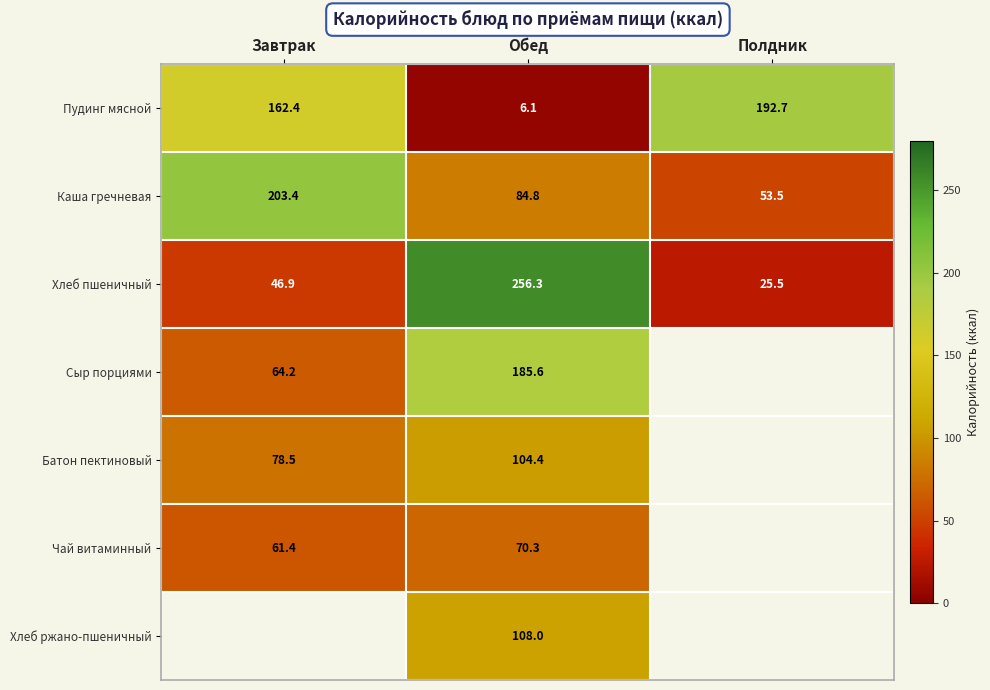

Which has a higher value, Завтрак or Полдник?

Полдник